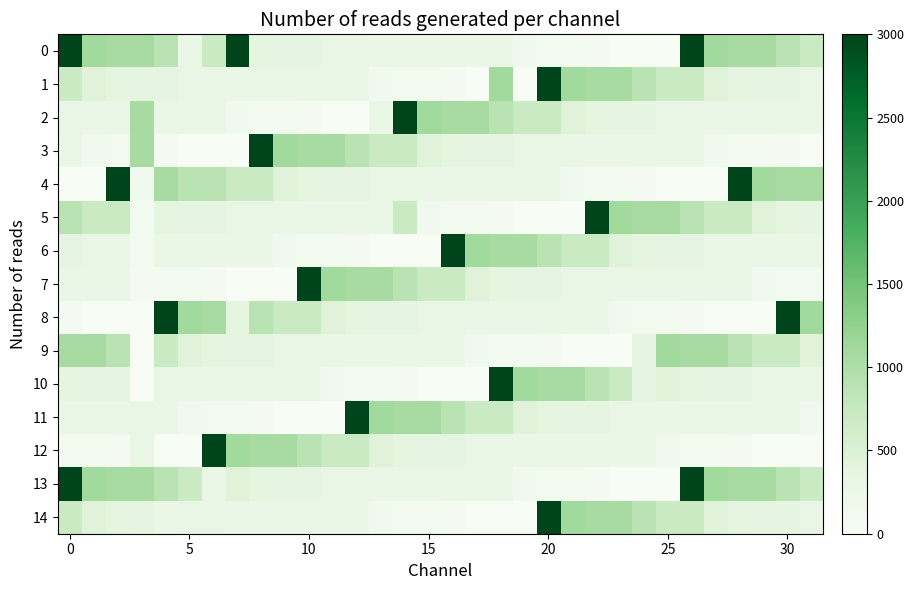

What is the maximum value shown in the chart?

3000.0